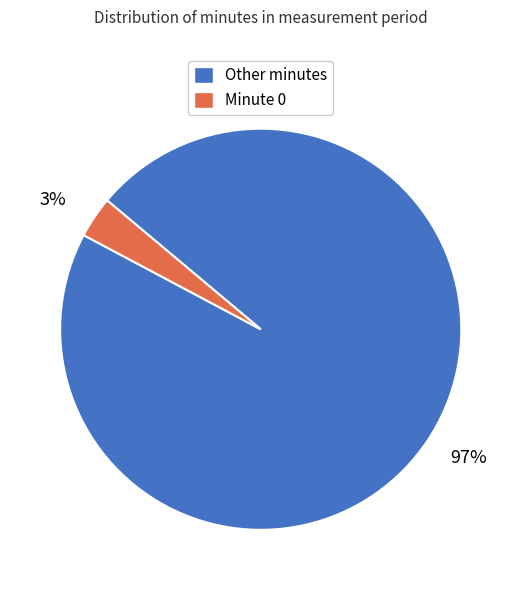

Does any single category account for the majority?

Yes